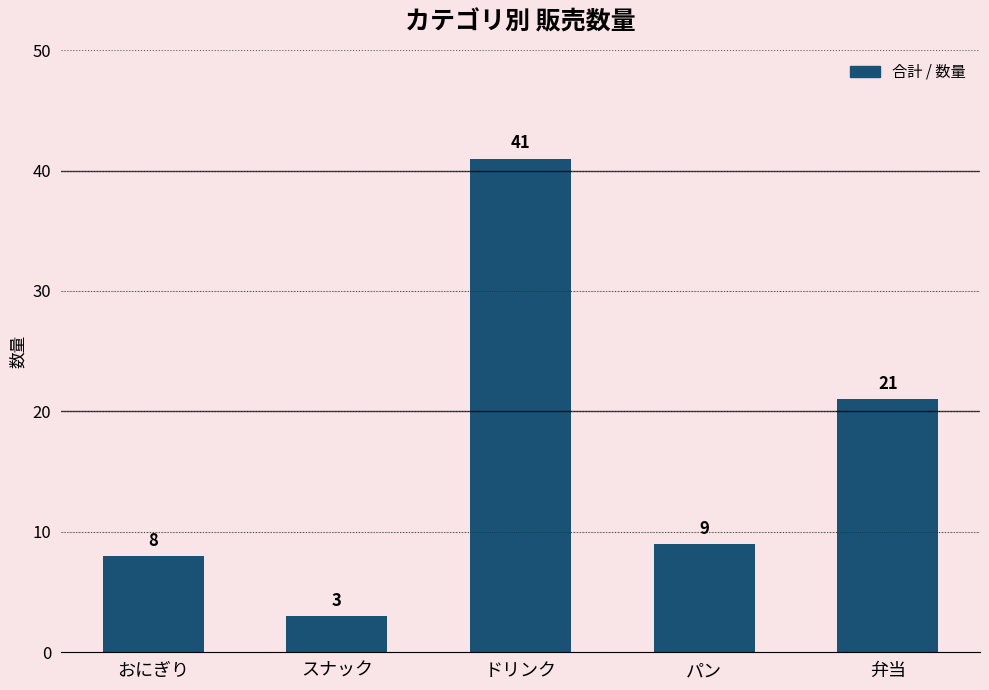

The value at おにぎり is 4. True or false?

False